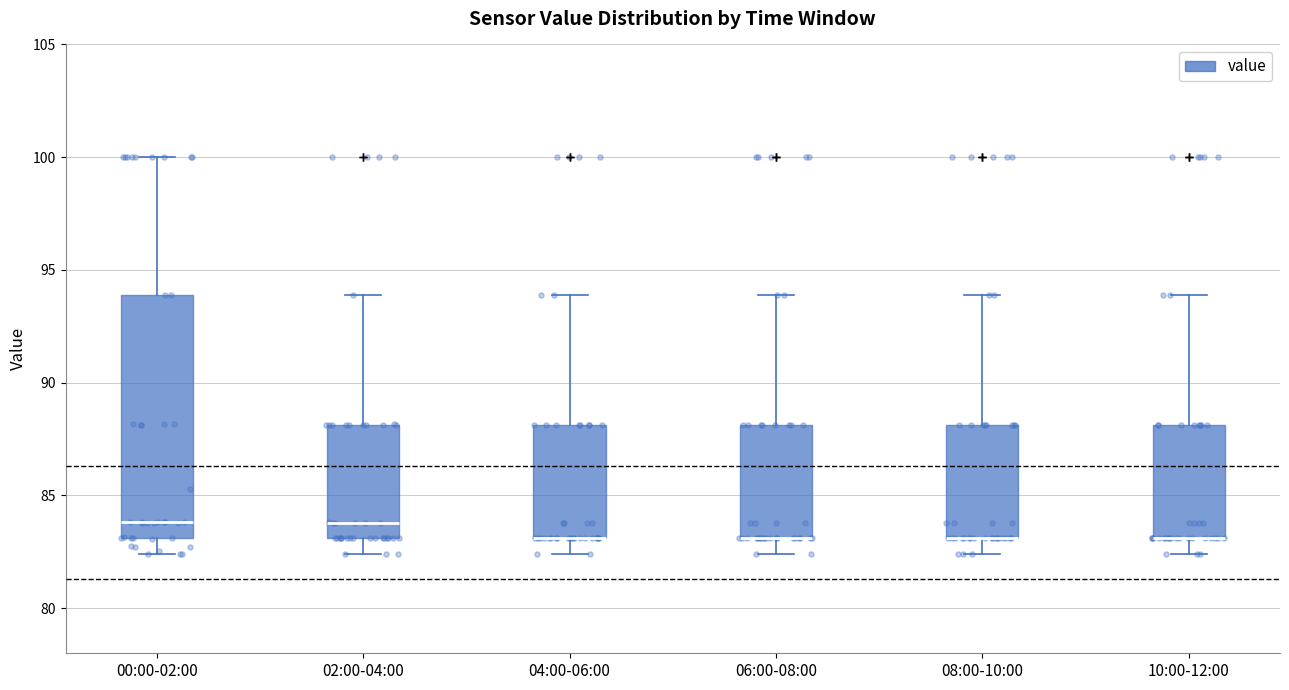

Comparing the boxes themselves (not the whiskers), which one is the tallest?

00:00-02:00